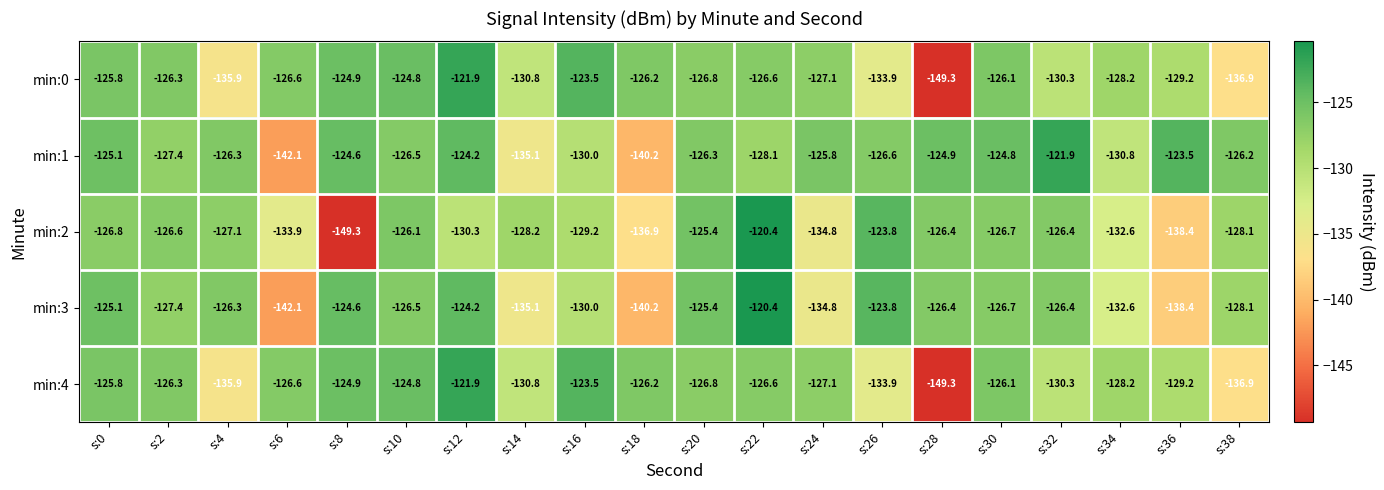

Which series has the largest total across all categories?

min:1